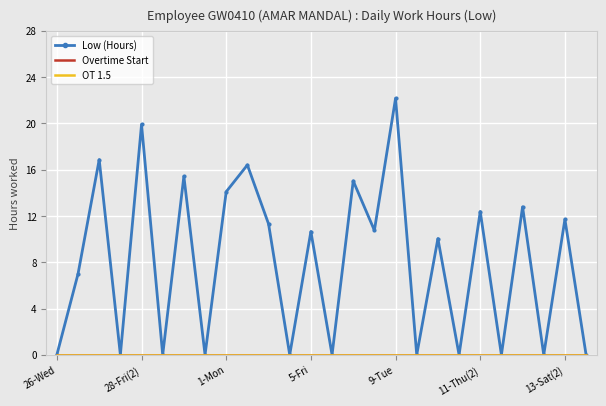

Is this an area chart (filled region under the line)?

No